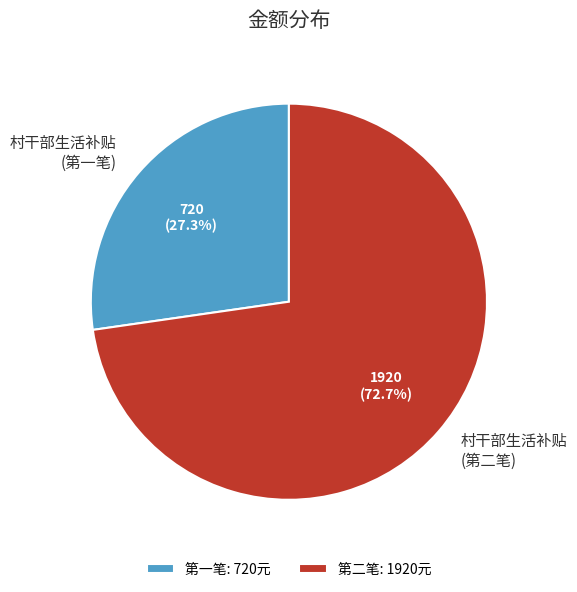

What is the ratio of the value at 村干部生活补贴 (第二笔) to the value at 村干部生活补贴 (第一笔)?

2.7